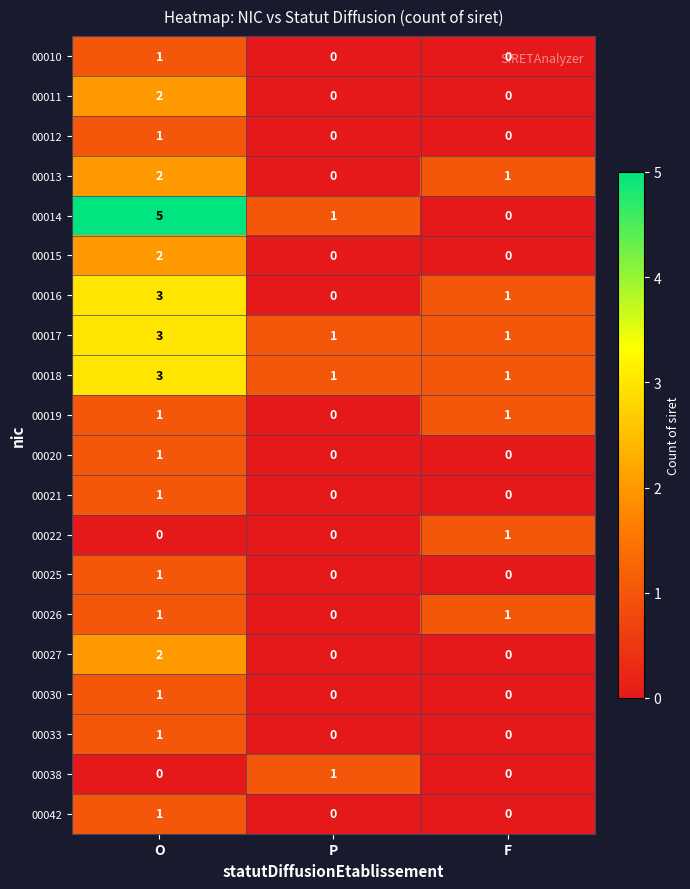

How many data points in 00030 are above 0?

1